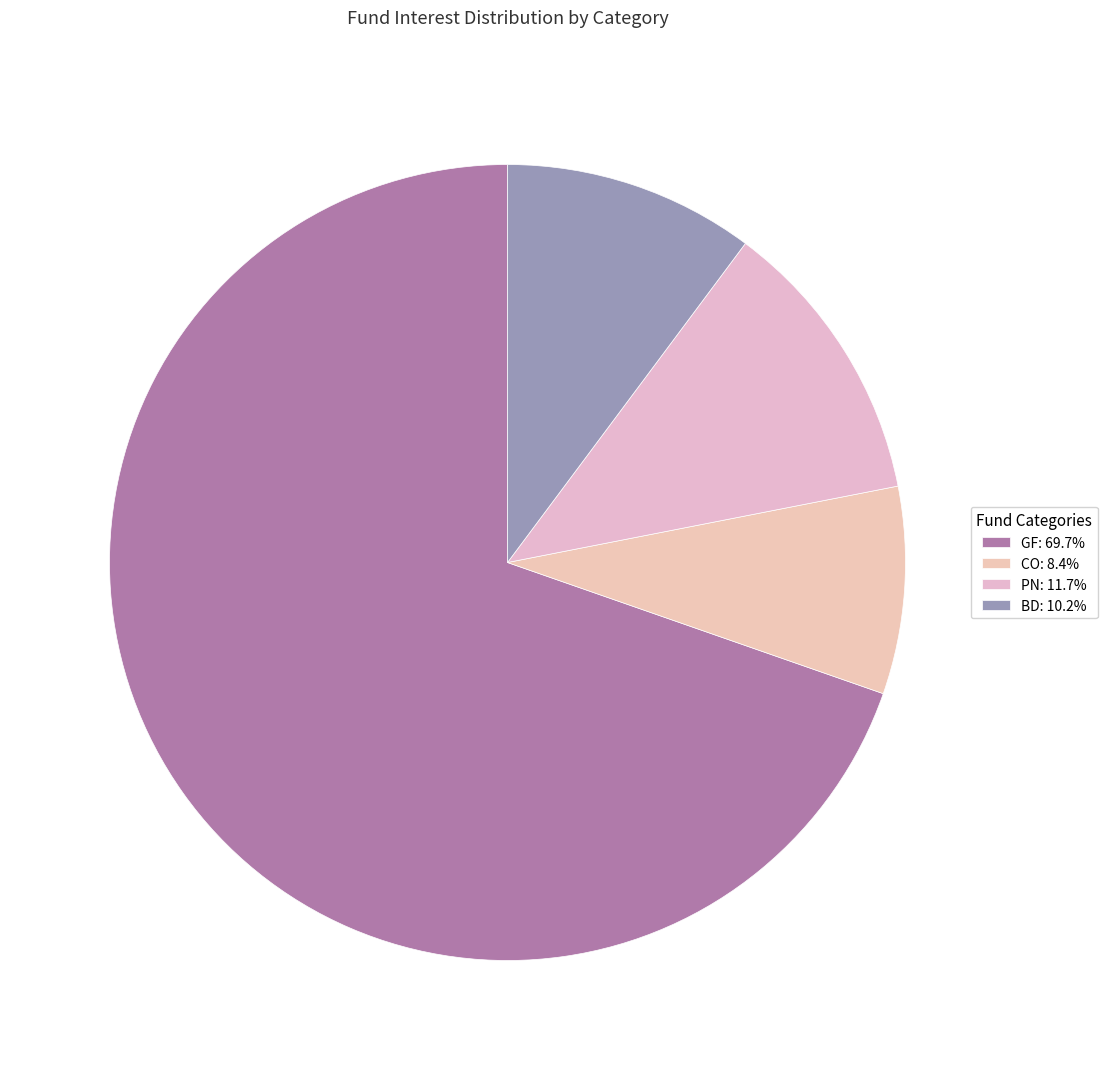

How many segments does this pie chart have?

4